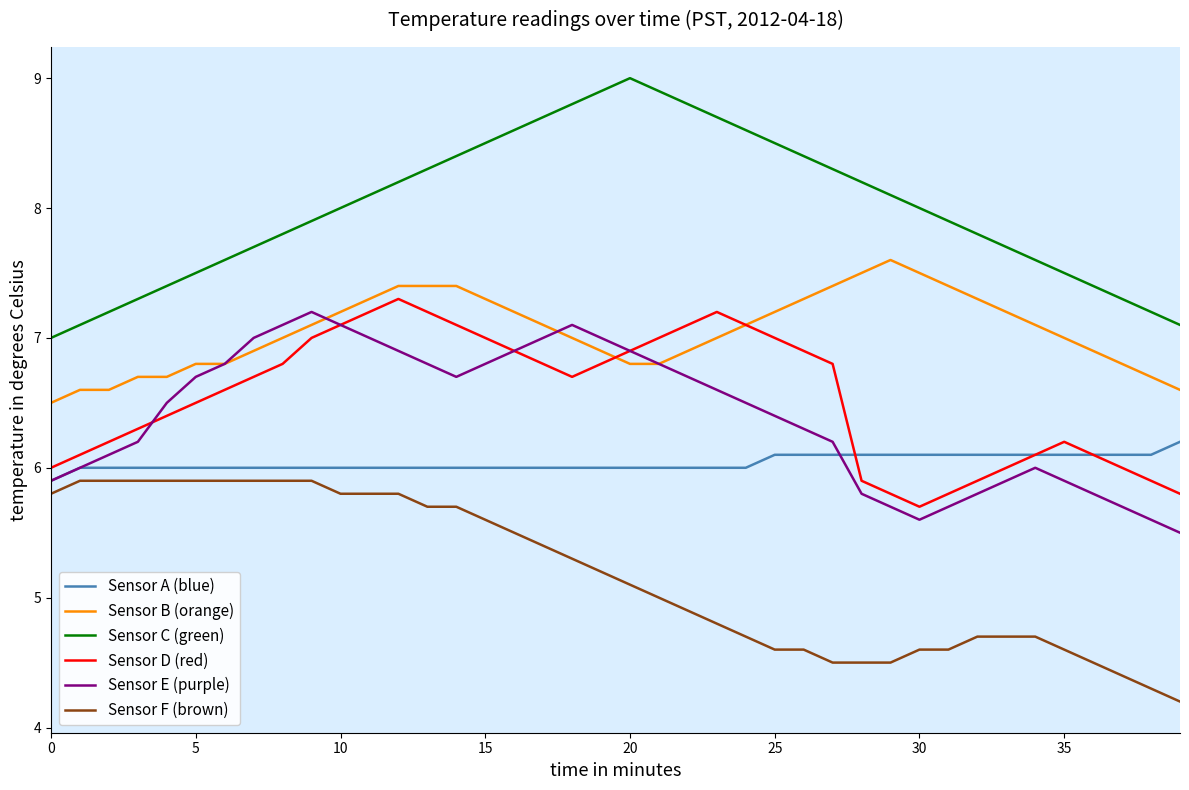

True or false: Sensor C (green) and Sensor D (red) cross at least once.

False